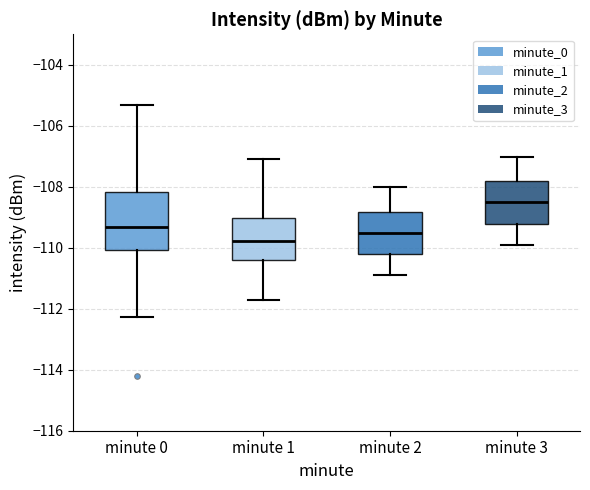

Which box's median line is the highest?

minute 3